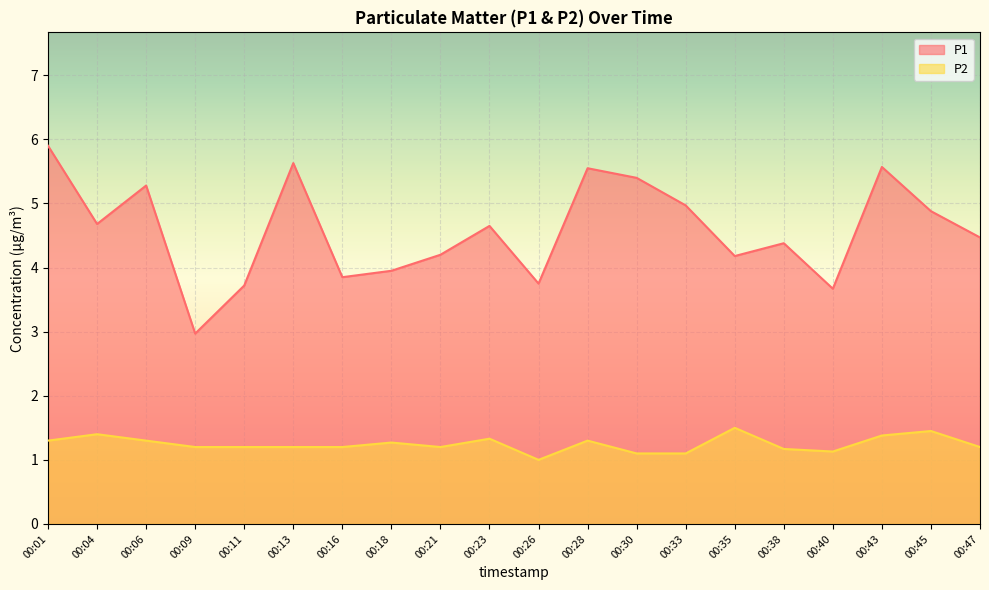

Count the number of data series in this chart.

2